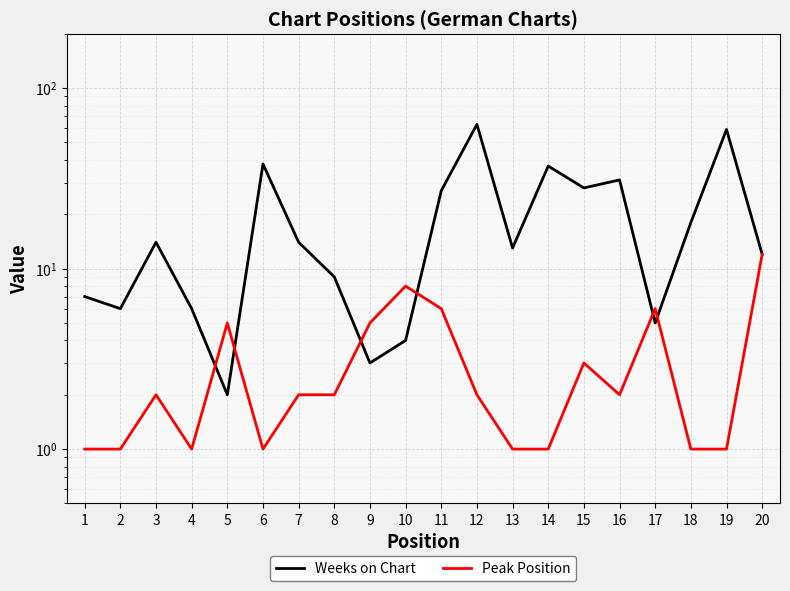

What are all the series names shown in the legend?

Weeks on Chart, Peak Position